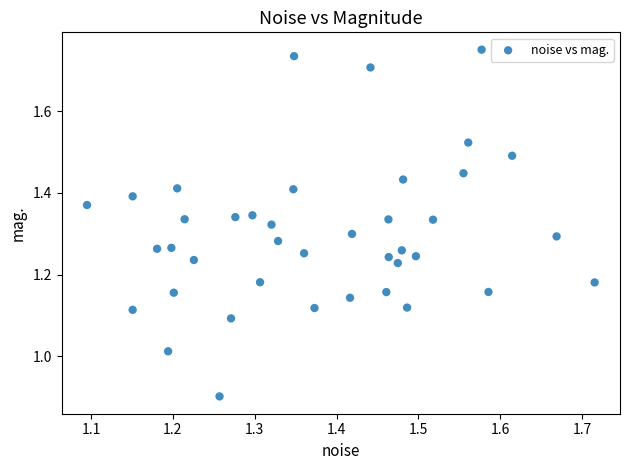

What is the range of Y values (max minus min)?

0.8